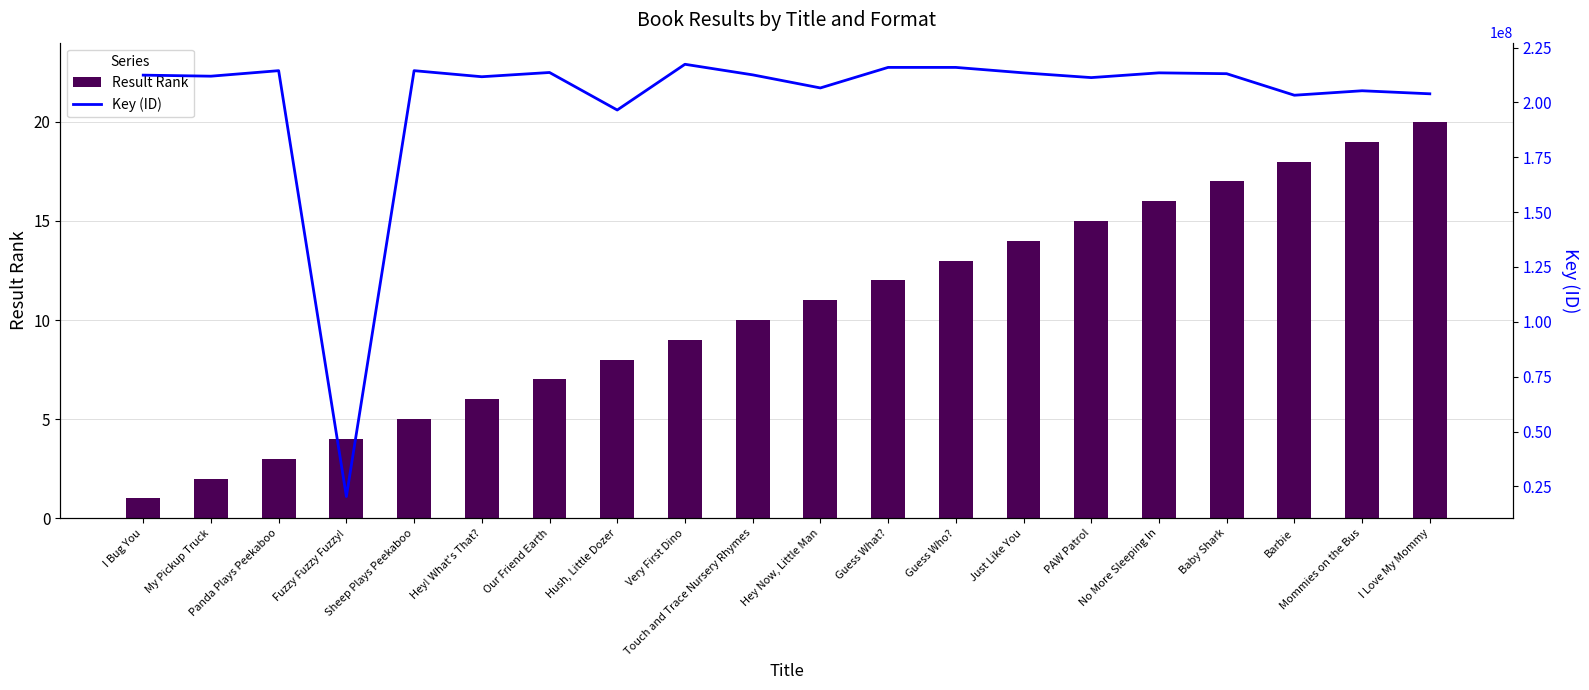

How many series are shown in this chart?

2